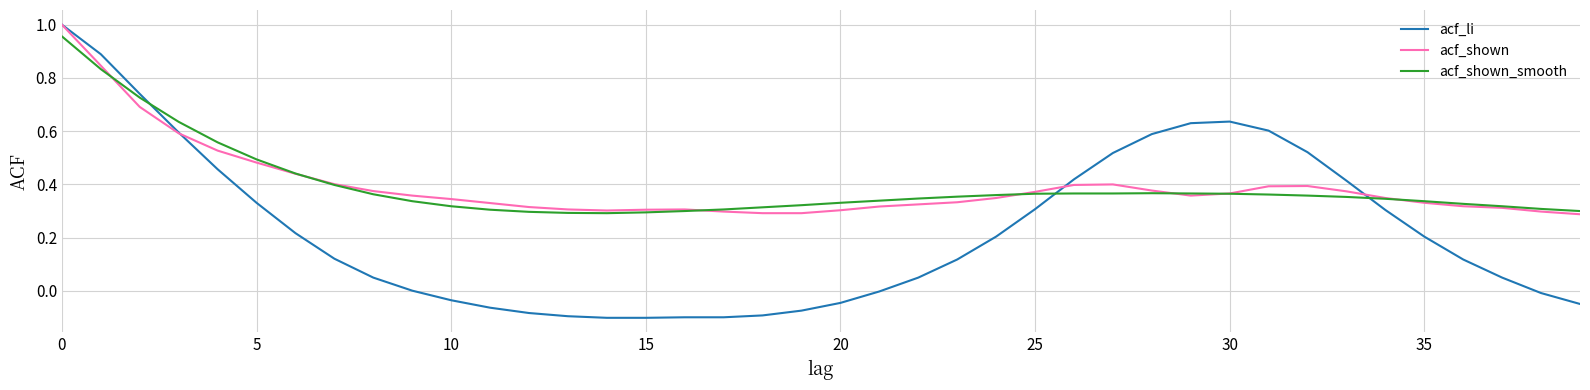

Which series has the largest range (max minus min)?

acf_li